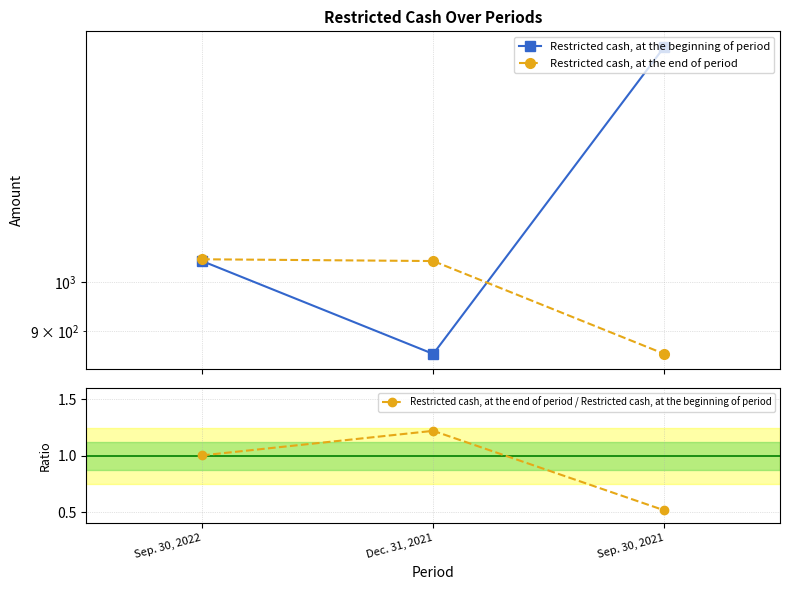

The Restricted cash, at the beginning of period series shows 1662.0 at Sep. 30, 2021. True or false?

True